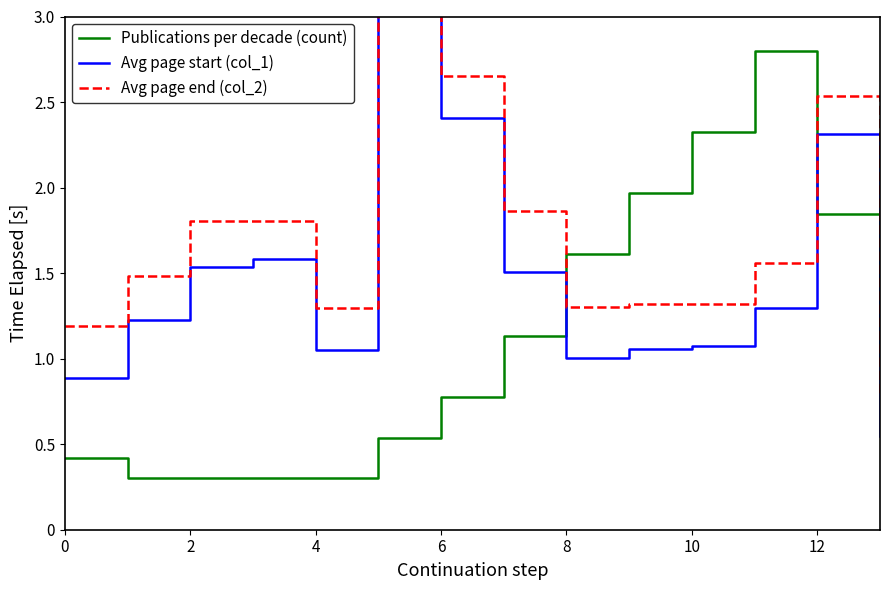

Between which two adjacent categories do Publications per decade (count) and Avg page start (col_1) first intersect?

7 and 8